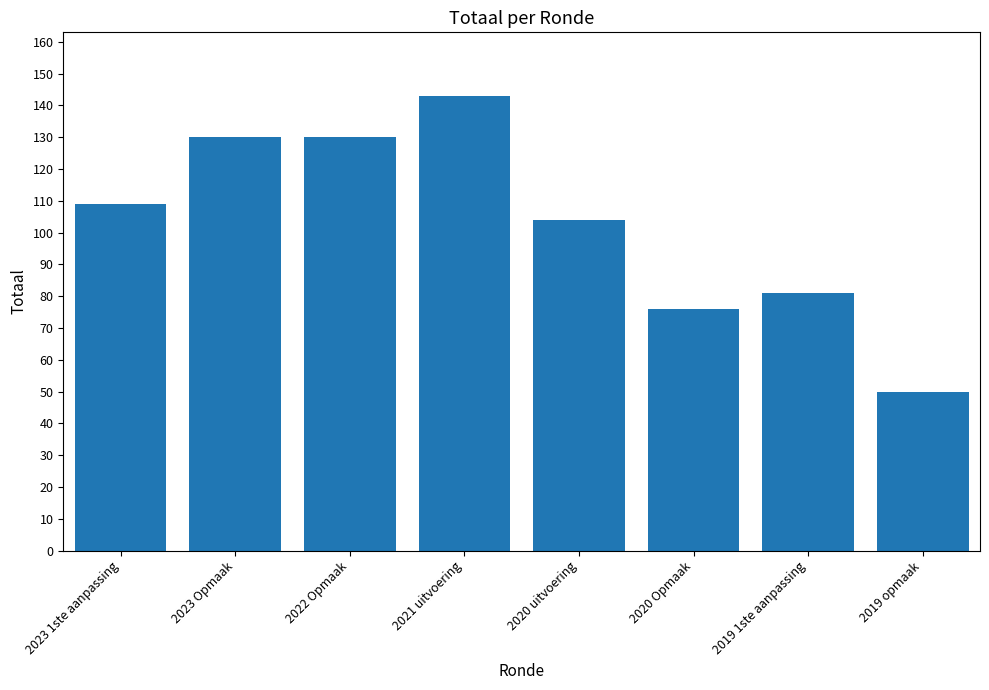

What is the approximate value at 2021 uitvoering, to the nearest 5?

145